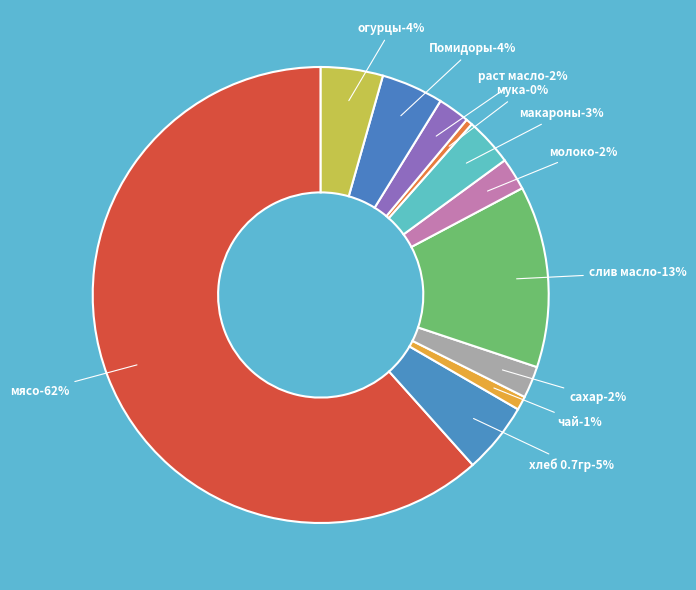

What is the ratio of the value at сахар to the value at молоко?

1.0